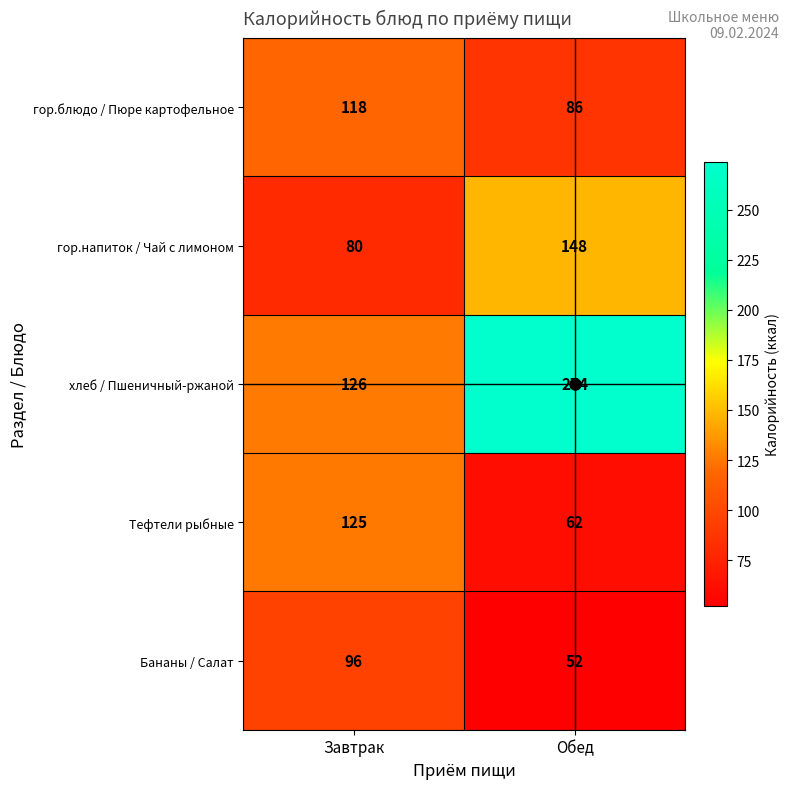

Which series has the largest range (max minus min)?

хлеб / Пшеничный-ржаной